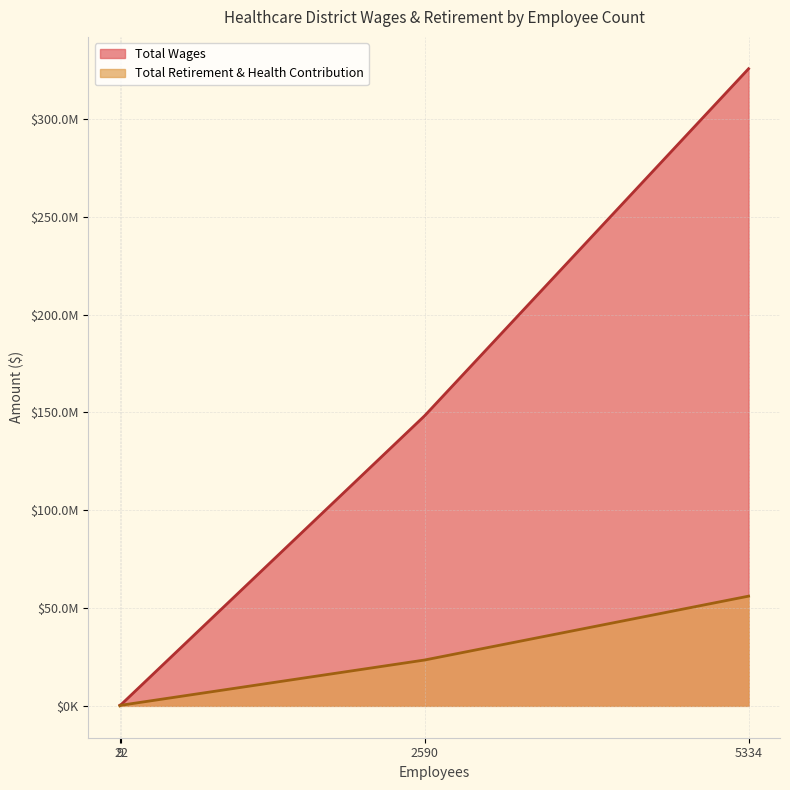

True or false: Total Wages and Total Retirement & Health Contribution cross at least once.

False